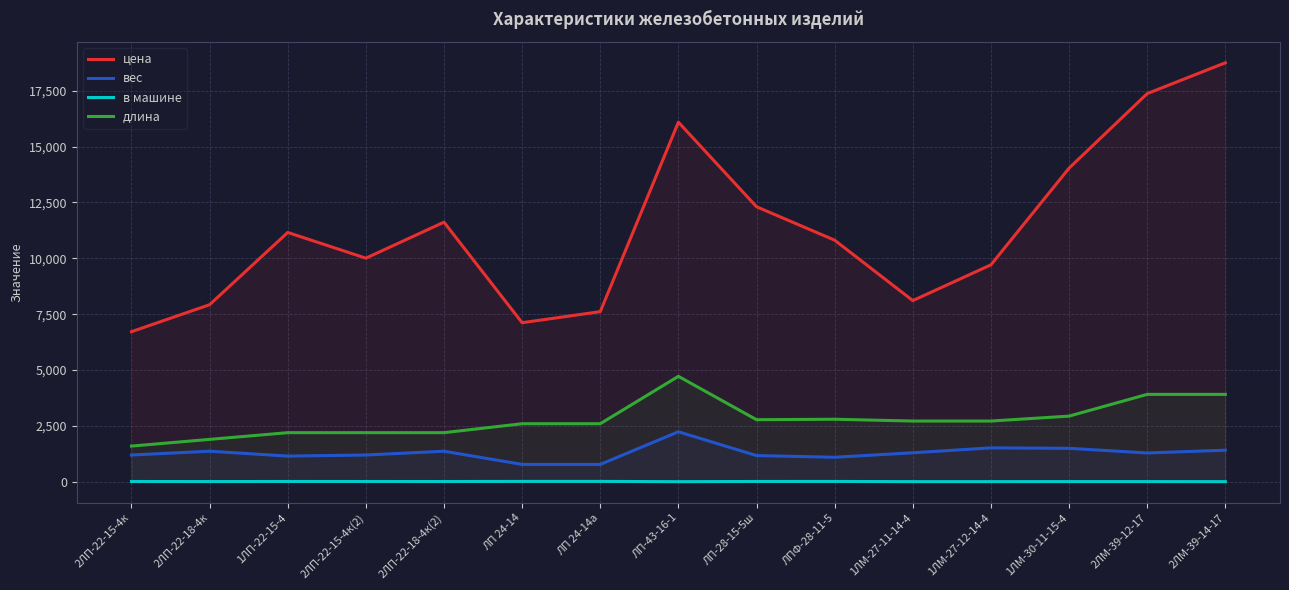

What is the difference between the maximum and second lowest values in the длина series?

2820.0